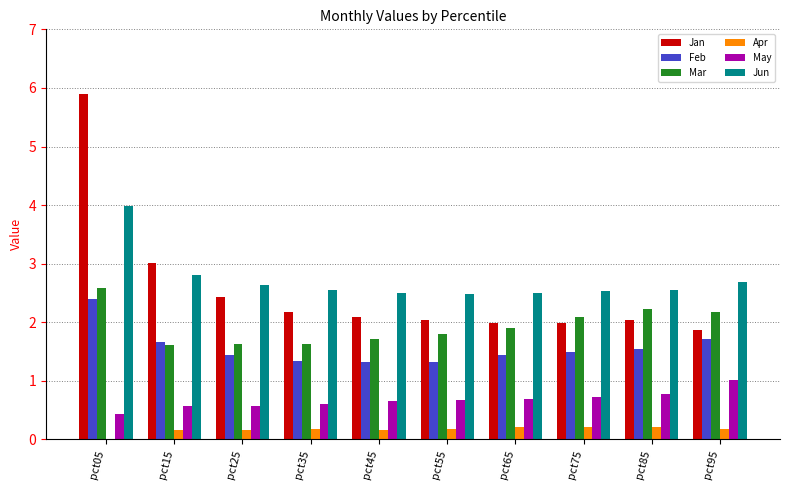

Does the chart contain stacked bars?

No